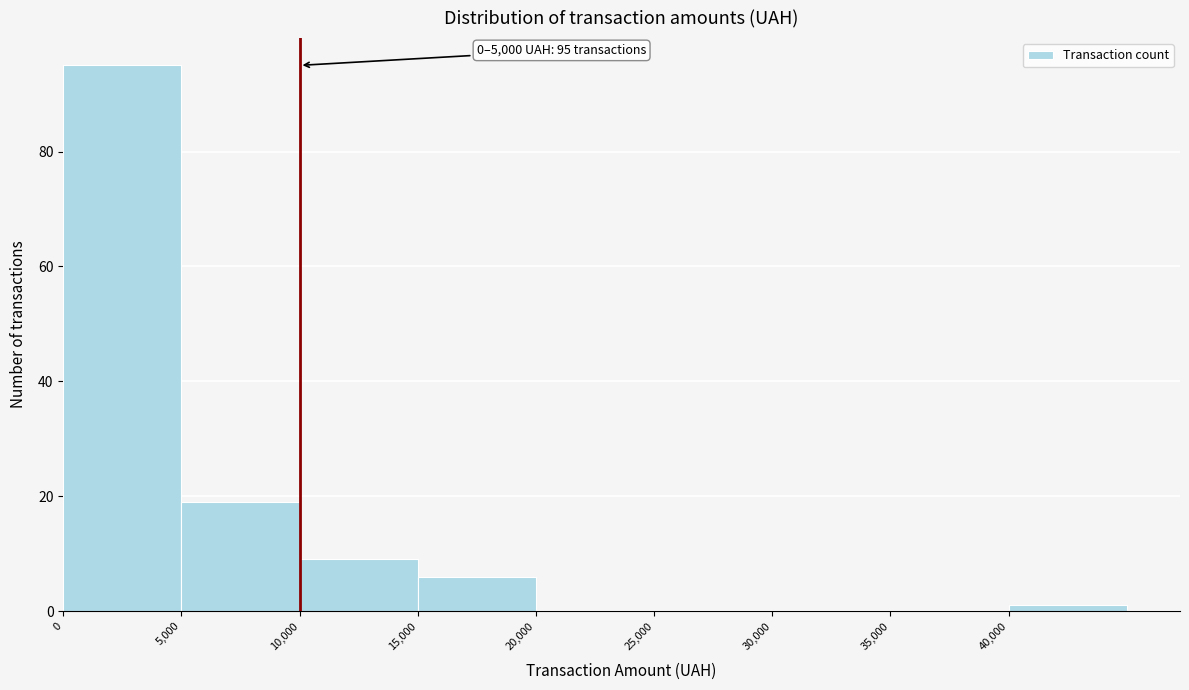

Which range on the x-axis has the tallest bar?

0 to 5000